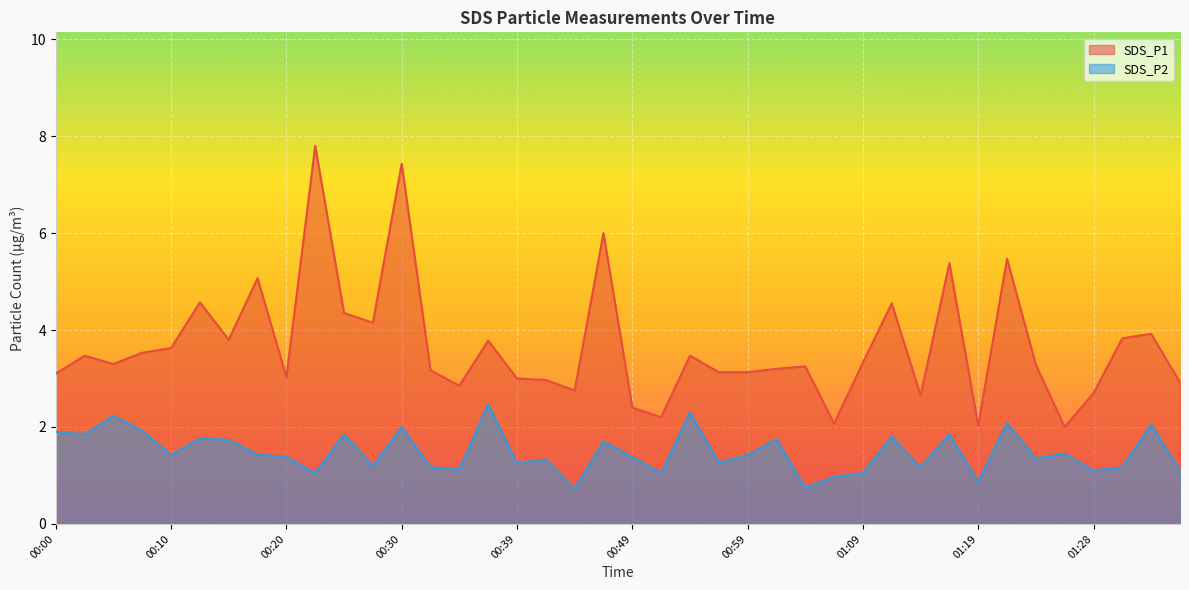

What is the difference between the maximum and minimum values in the SDS_P2 series?

1.7